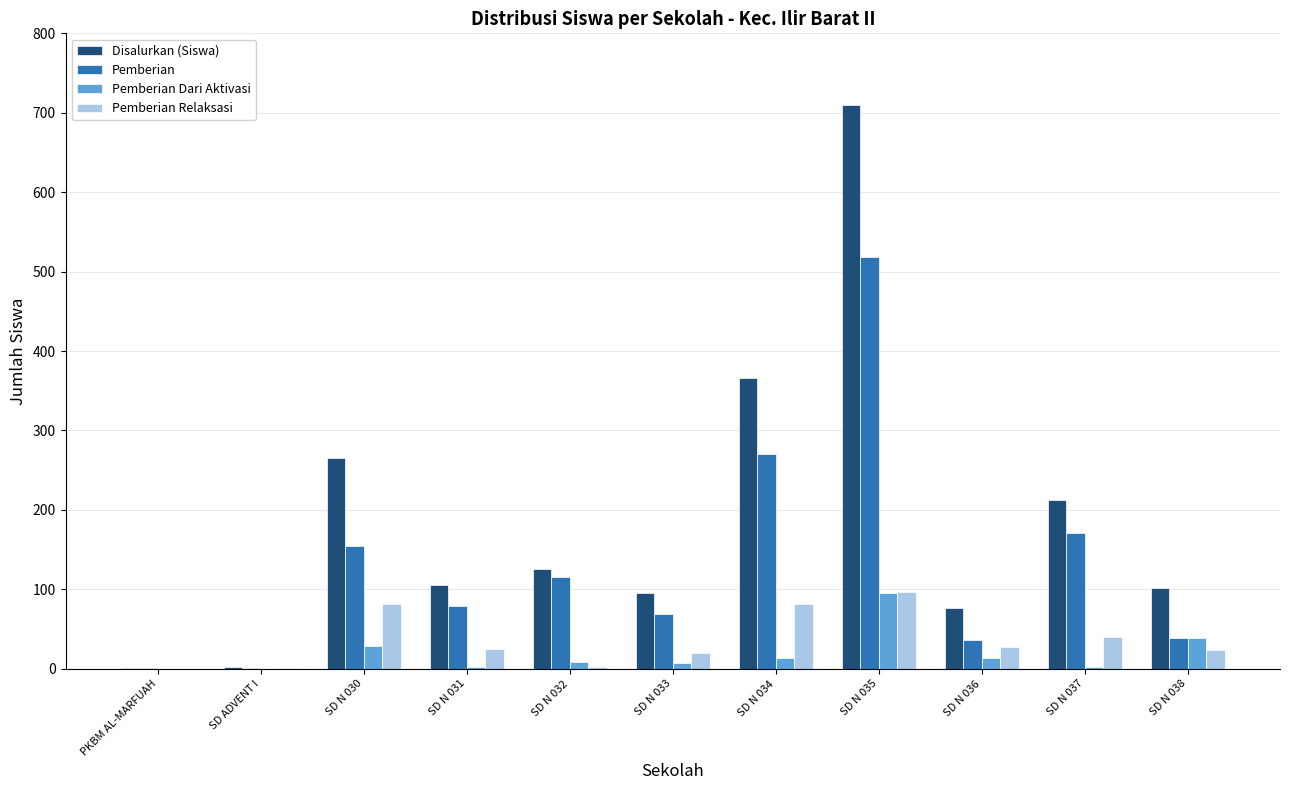

At which label does Disalurkan (Siswa) first exceed 106?

SD N 030